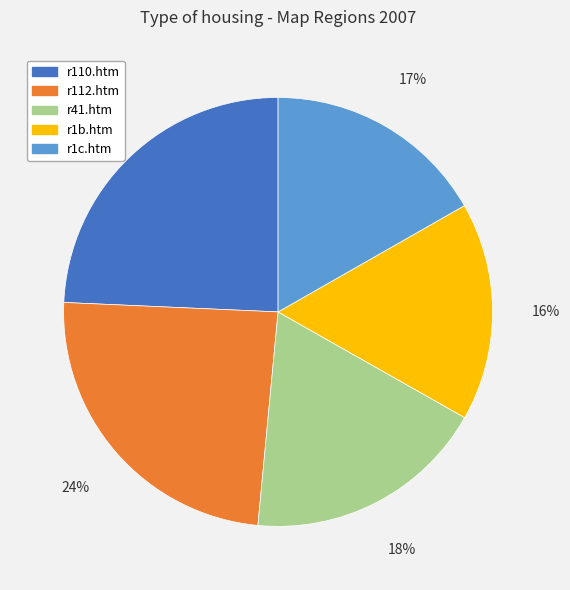

To the nearest percent, what portion does r110.htm represent?

24%